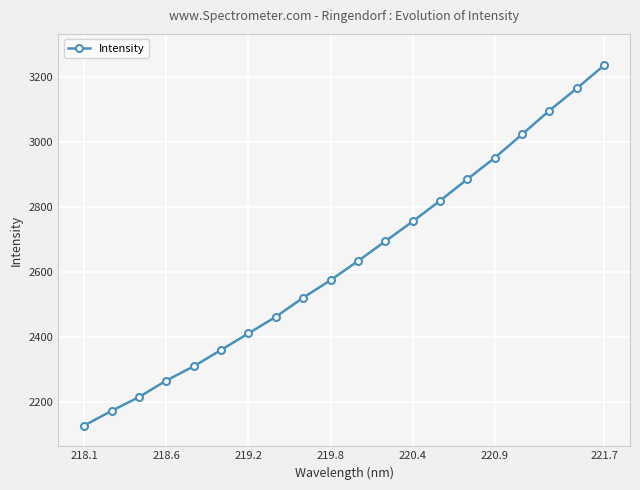

What is the value of the 11th point from the left?

2632.2